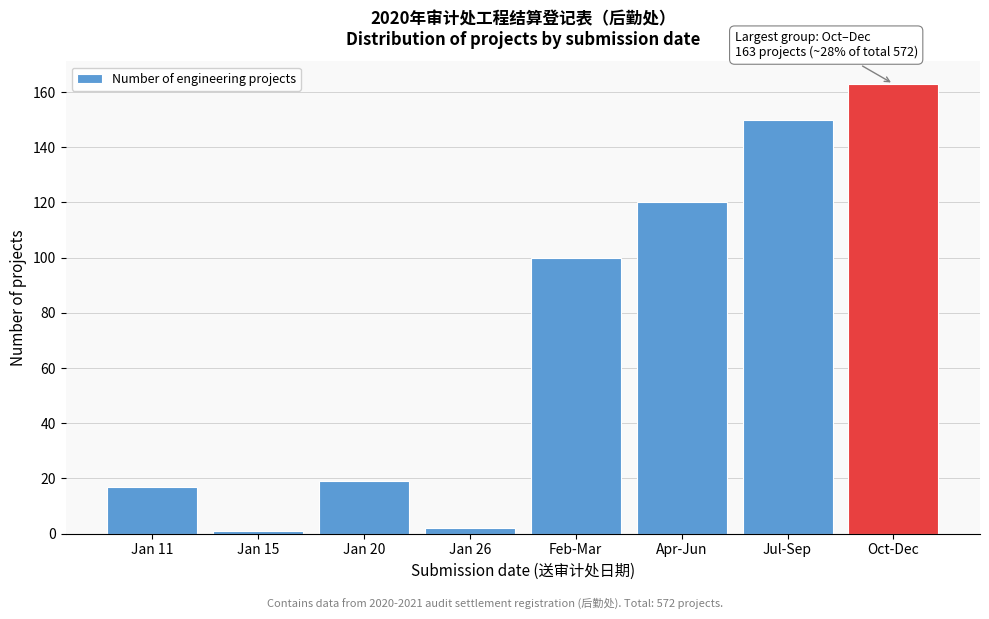

Reading left to right, transcribe all the data shown in this chart.

17	1	19	2	100	120	150	163